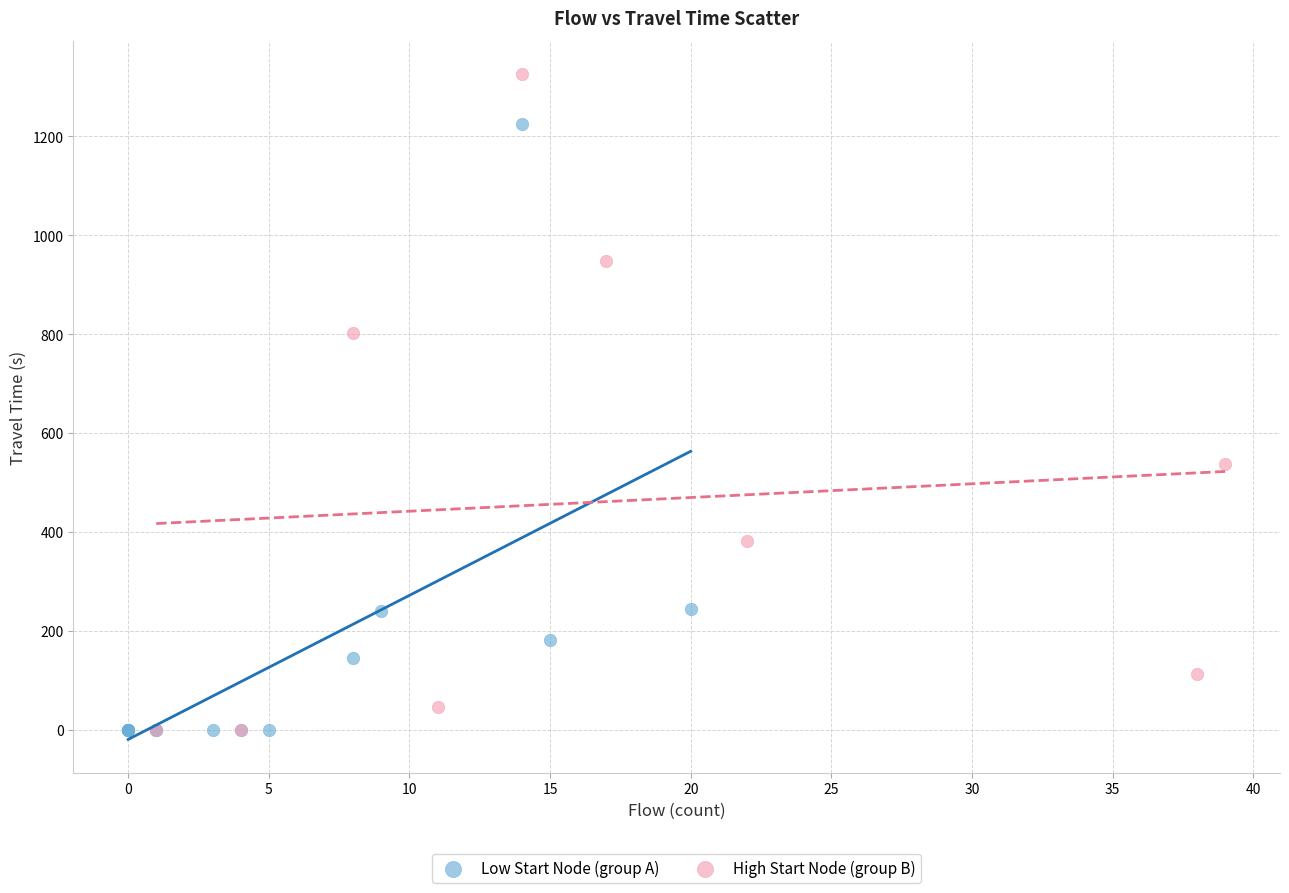

What are all the series names shown in the legend?

Low Start Node (group A), High Start Node (group B)